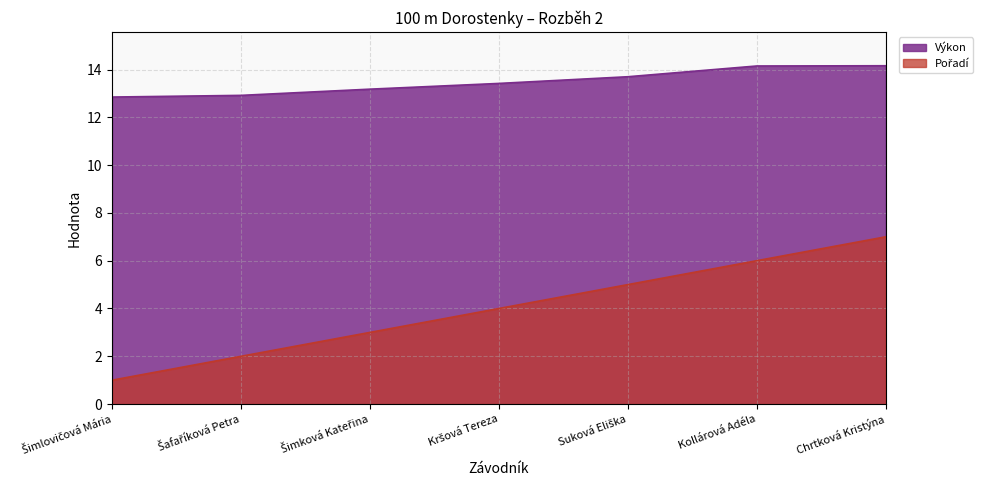

Which series changed the most between Suková Eliška and Chrtková Kristýna?

Pořadí